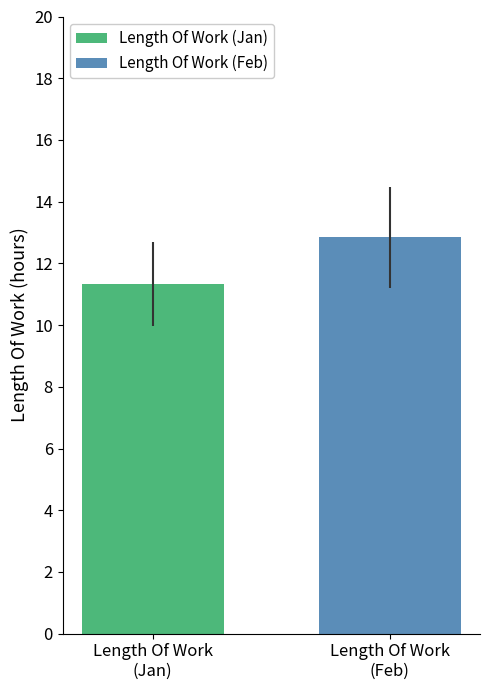

List the series in order of their peak value, highest first.

Length Of Work (Feb), Length Of Work (Jan)